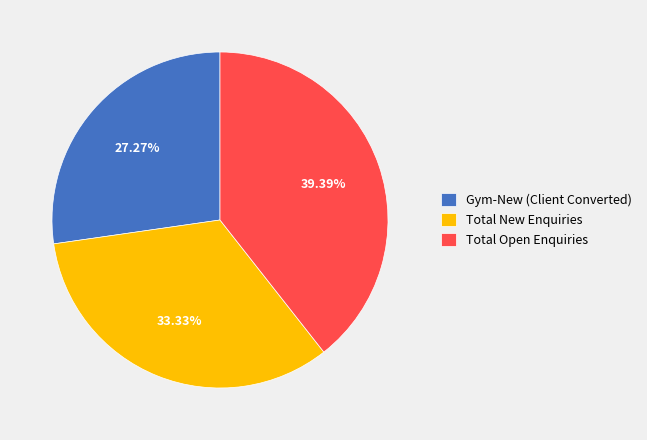

Is there a majority slice in this chart?

No